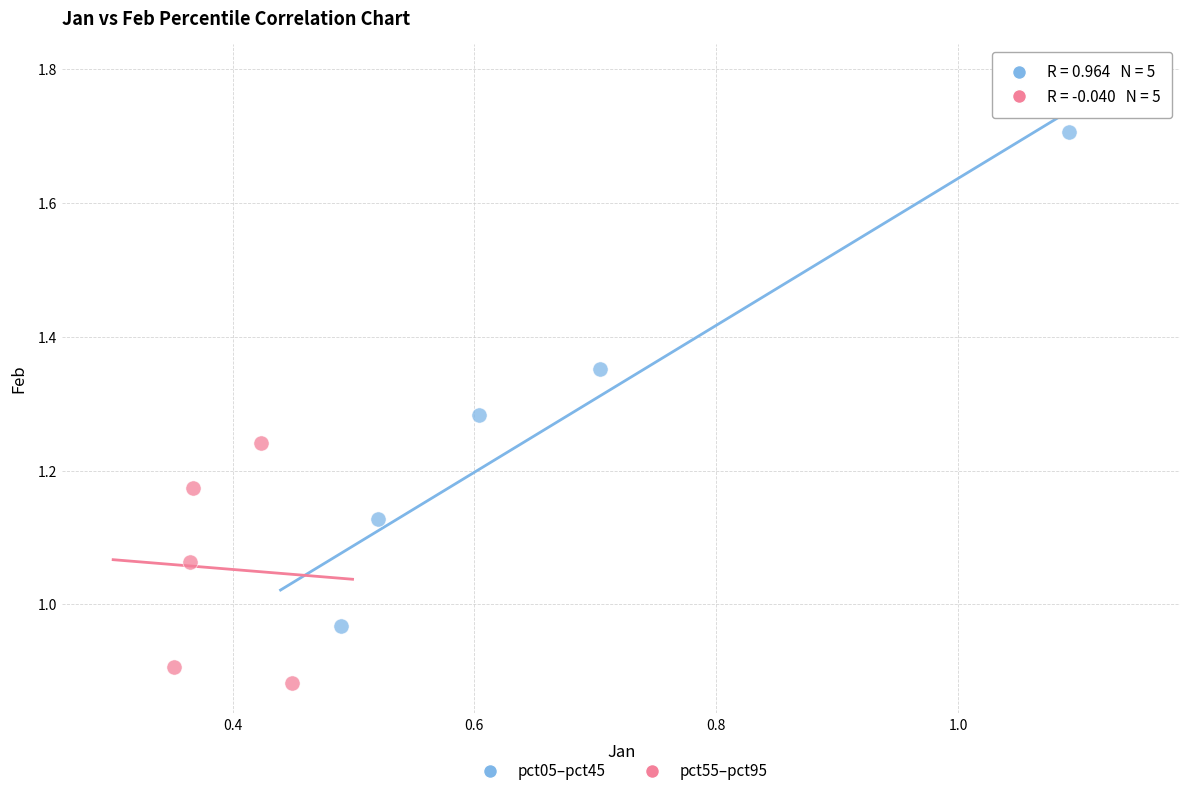

Which series contains the lowest Y value?

pct55–pct95